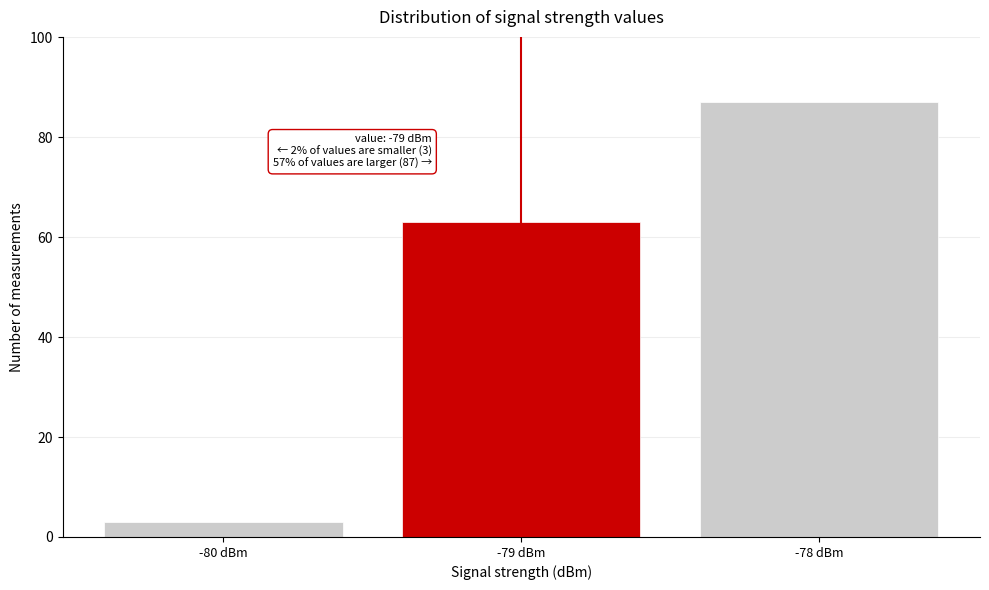

Which range on the x-axis has the tallest bar?

-78.5 to -77.5